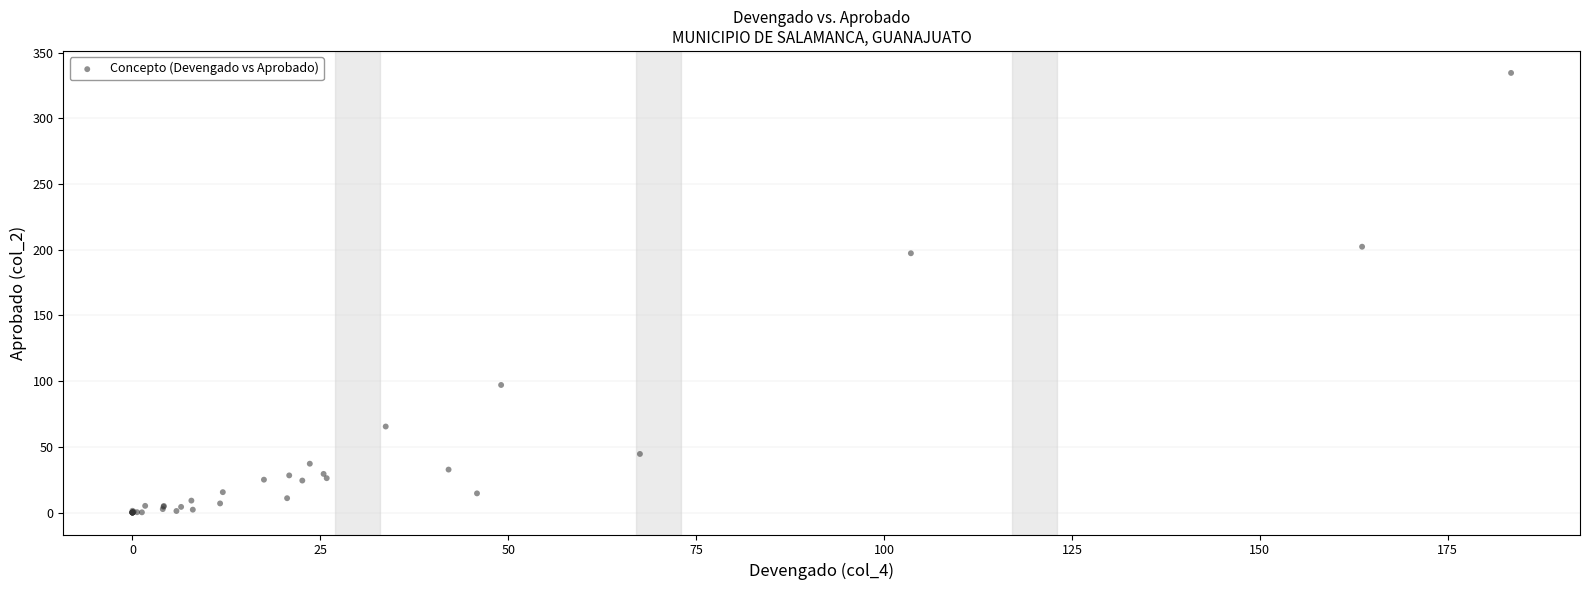

What Y value in the scatter plot is closest to 167?

197.3